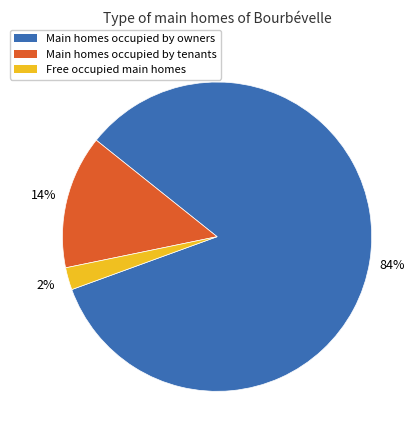

How many segments does this pie chart have?

3